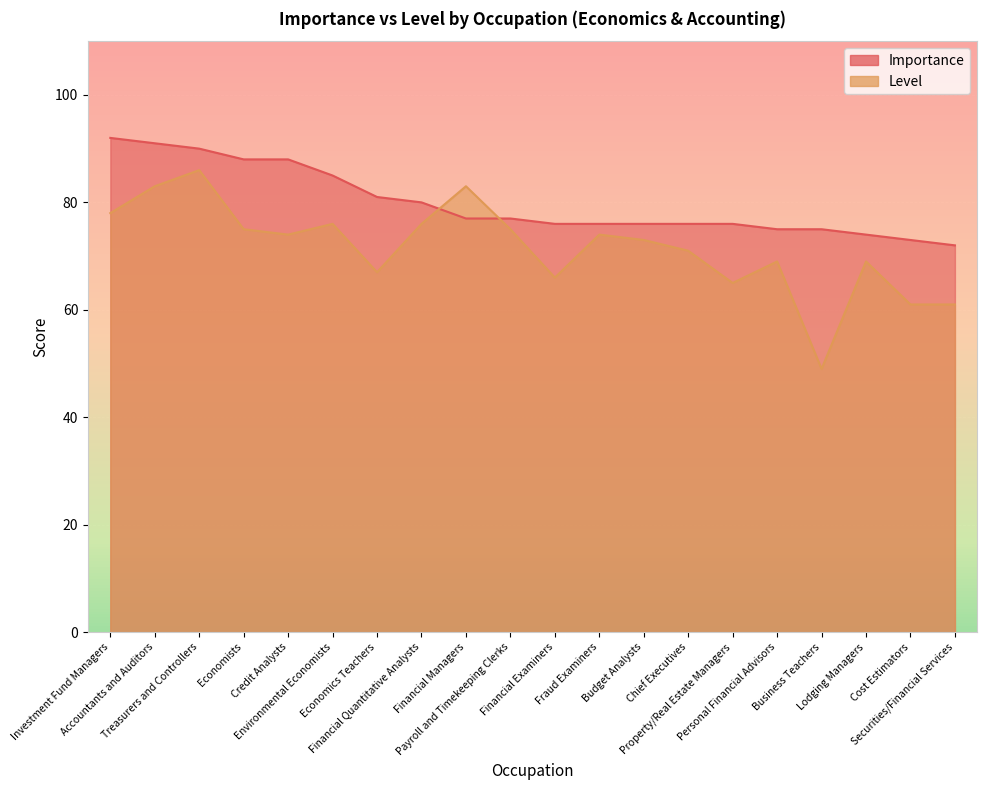

What is the difference between the highest and lowest values at Lodging Managers?

5